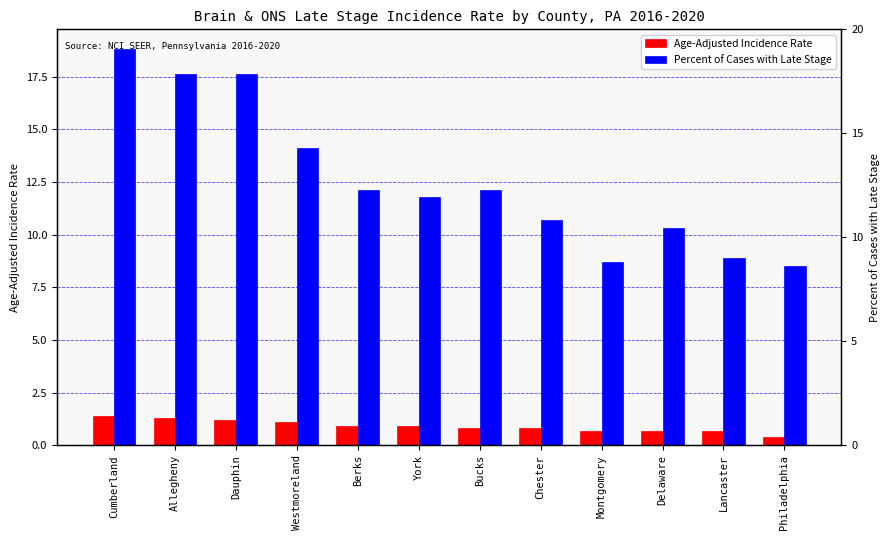

What is the label of the 10th bar from the left?

Delaware